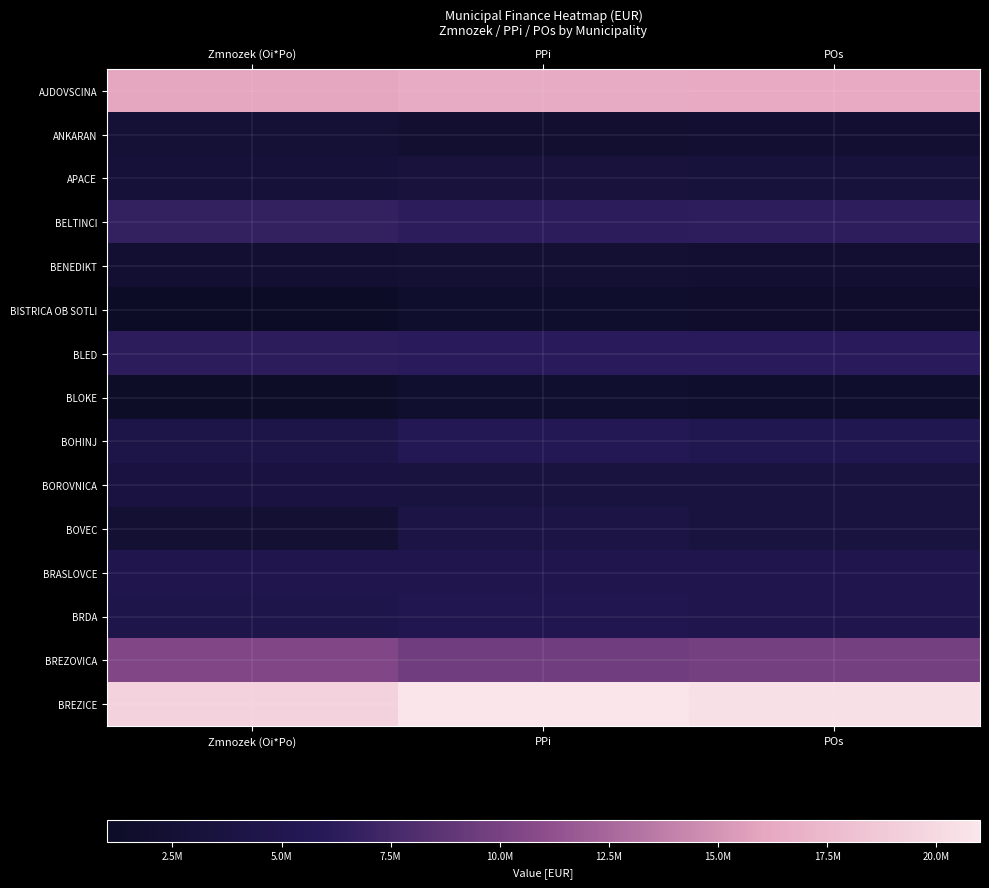

Rank the series at Zmnozek (Oi*Po) from lowest to highest value.

BISTRICA OB SOTLI, BLOKE, BENEDIKT, BOVEC, ANKARAN, APACE, BOROVNICA, BOHINJ, BRDA, BRASLOVCE, BLED, BELTINCI, BREZOVICA, AJDOVSCINA, BREZICE